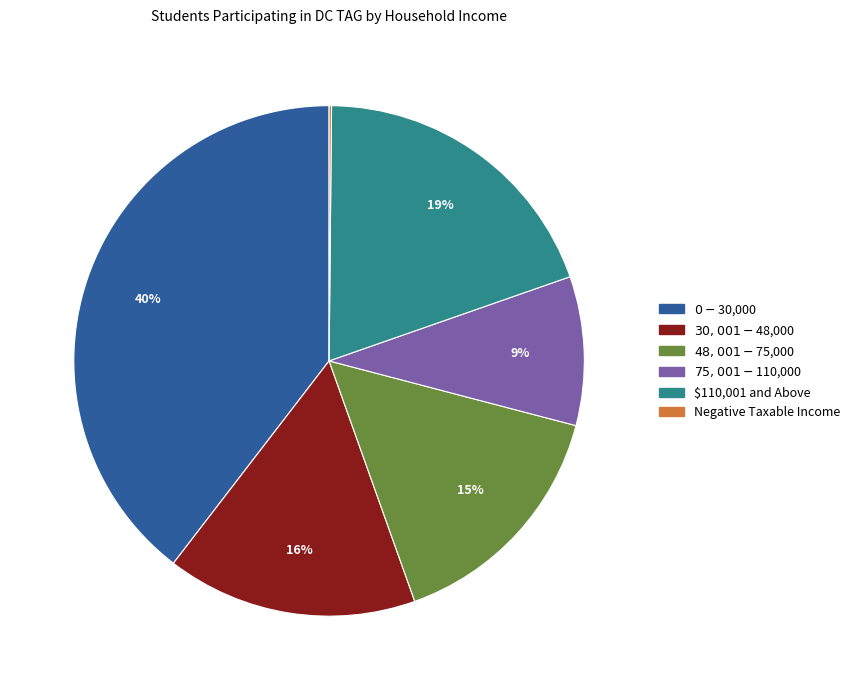

Does any single category account for the majority?

No